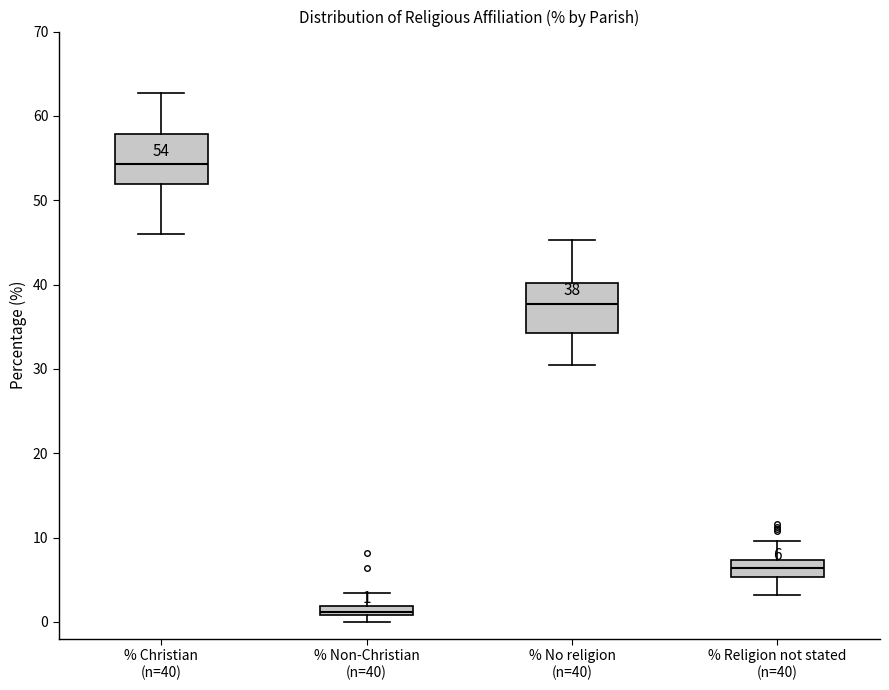

Which box's median line is the highest?

% Christian (n=40)